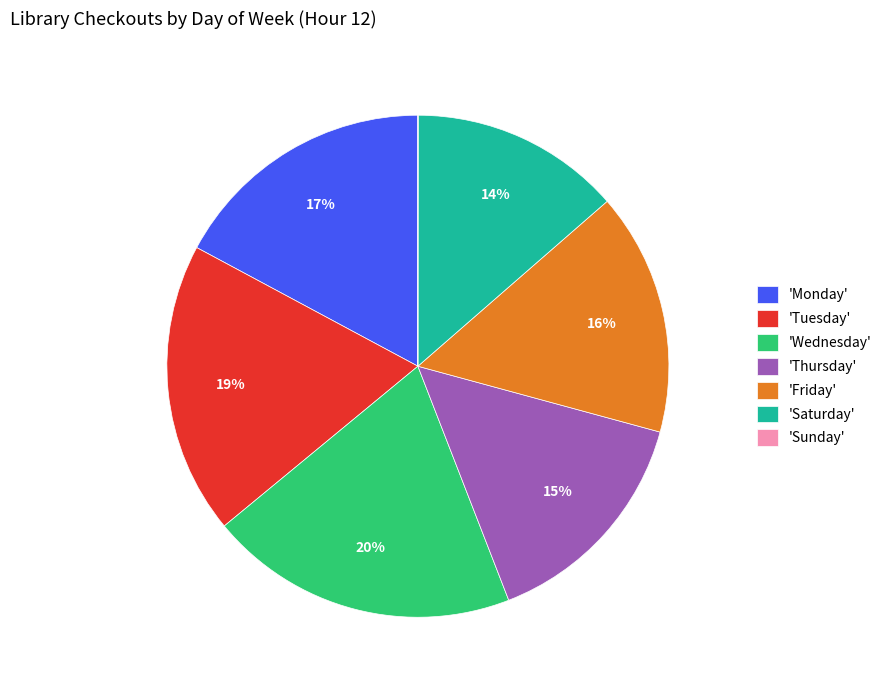

To the nearest percent, what percentage of the pie is 'Friday'?

16%